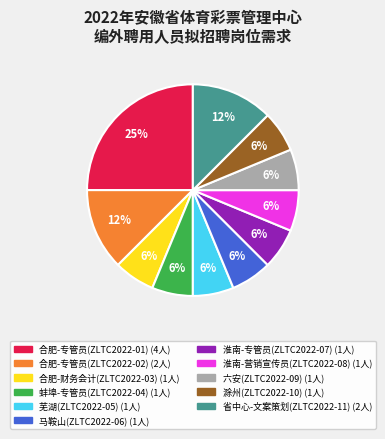

Is the sum of 芜湖(ZLTC2022-05) and 合肥-财务会计(ZLTC2022-03) greater than half?

No